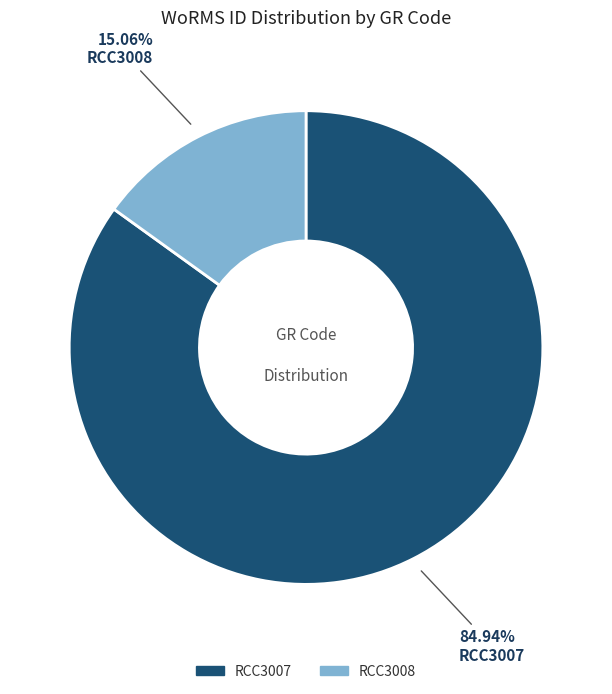

To the nearest percent, what is the difference between the RCC3007 and RCC3008 slice percentages?

70%